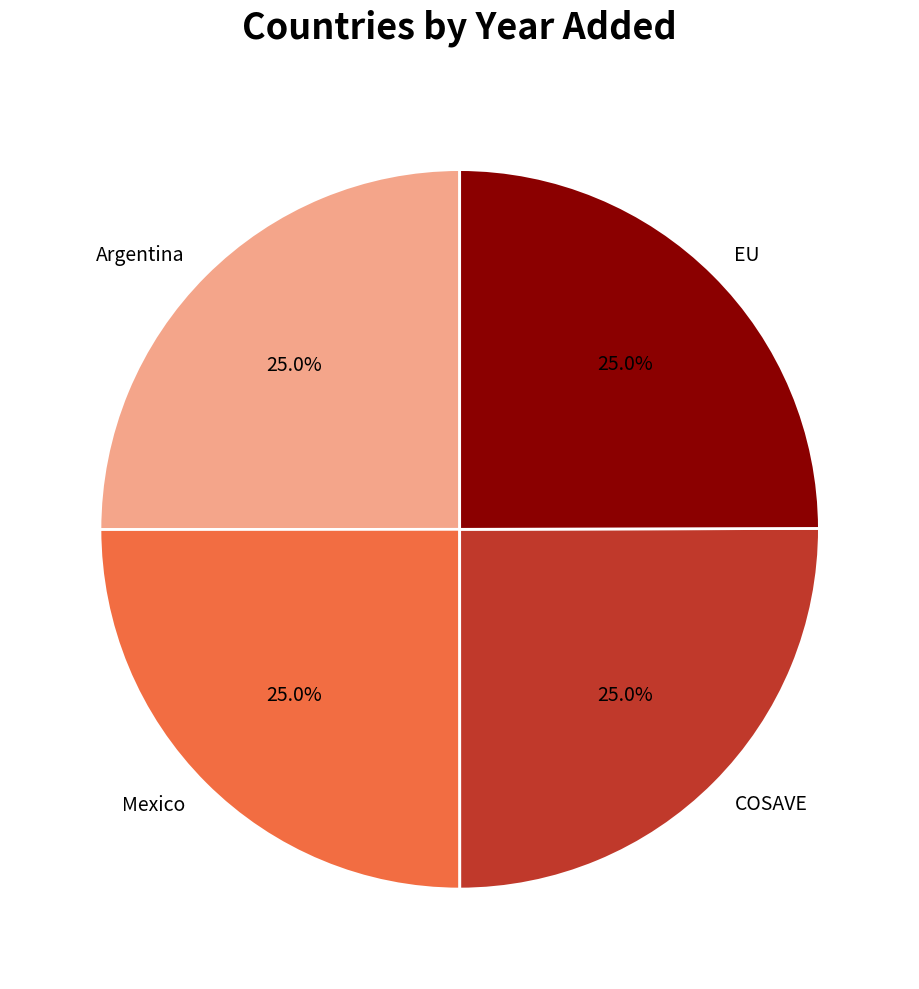

To the nearest percent, what portion does Mexico represent?

25%